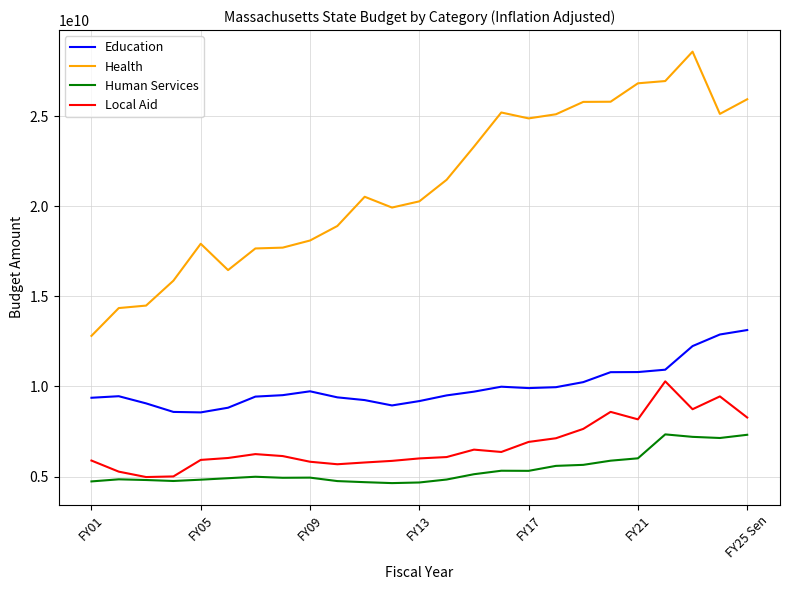

Does the chart have visible grid lines?

Yes